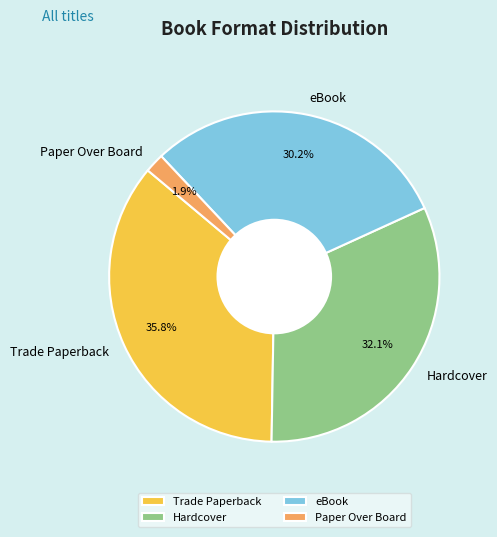

To the nearest percent, what percentage of the pie is Hardcover?

32%